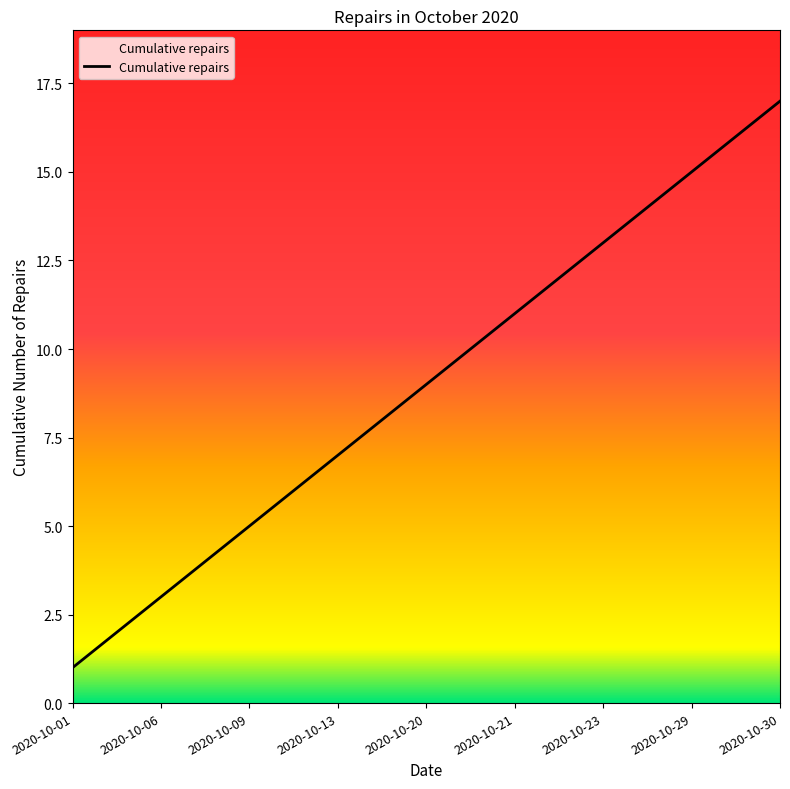

What is the greatest value displayed?

17